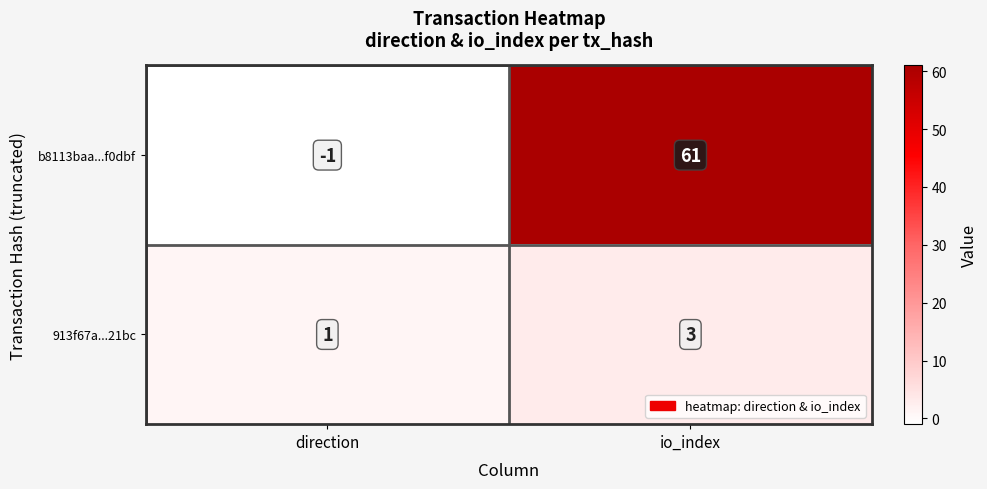

At which category does the chart reach its minimum across all series?

direction